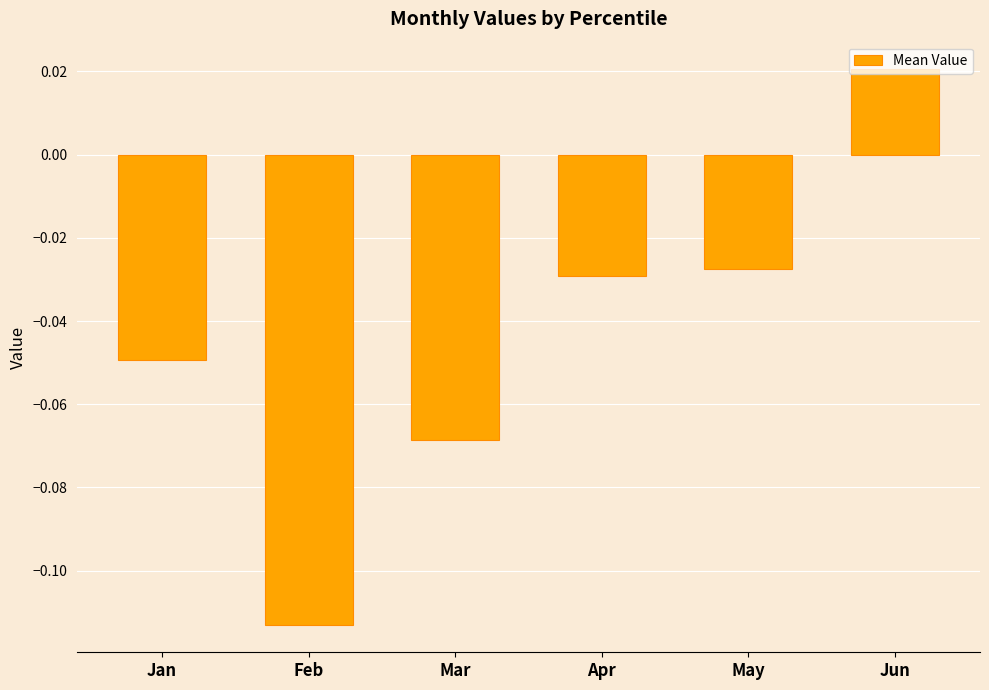

What is the difference between the second highest and minimum values?

0.1